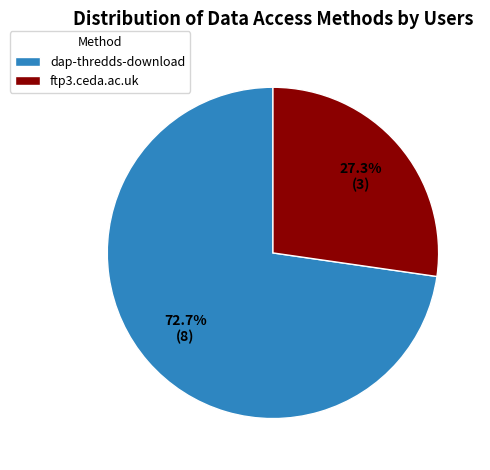

Is there any slice that represents more than half of the pie?

Yes